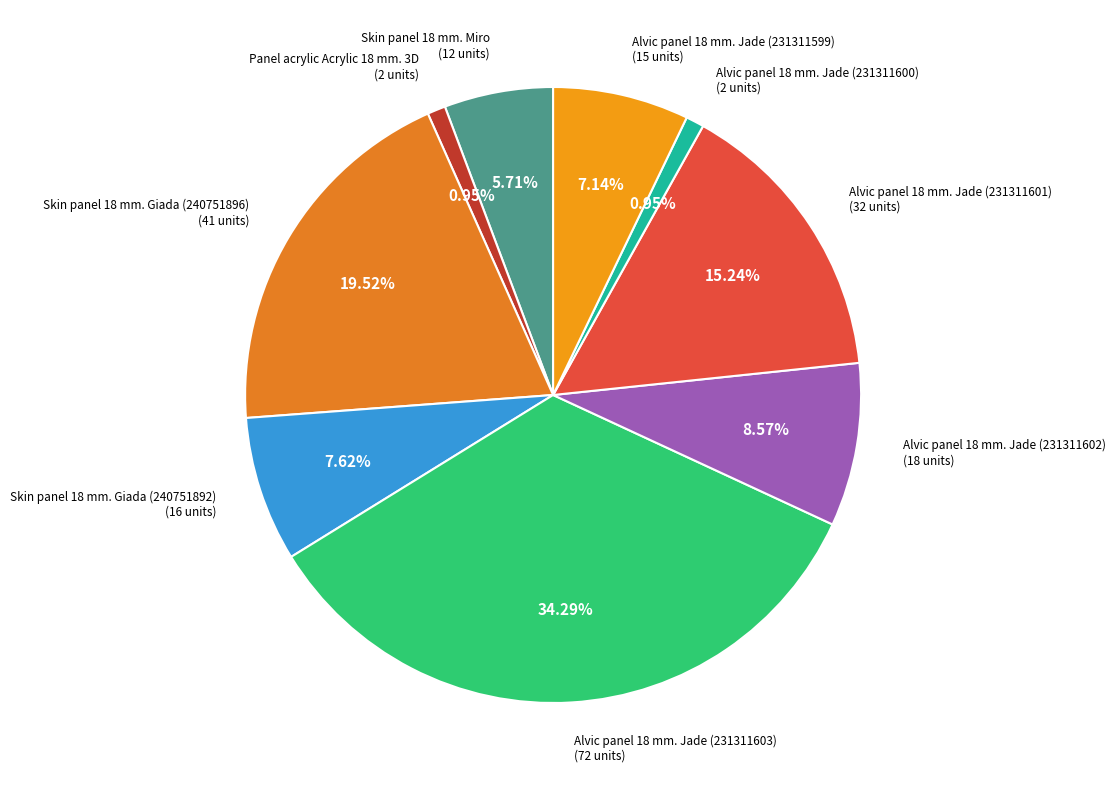

What is the largest slice in the pie chart?

Alvic panel 18 mm. Jade (231311603)